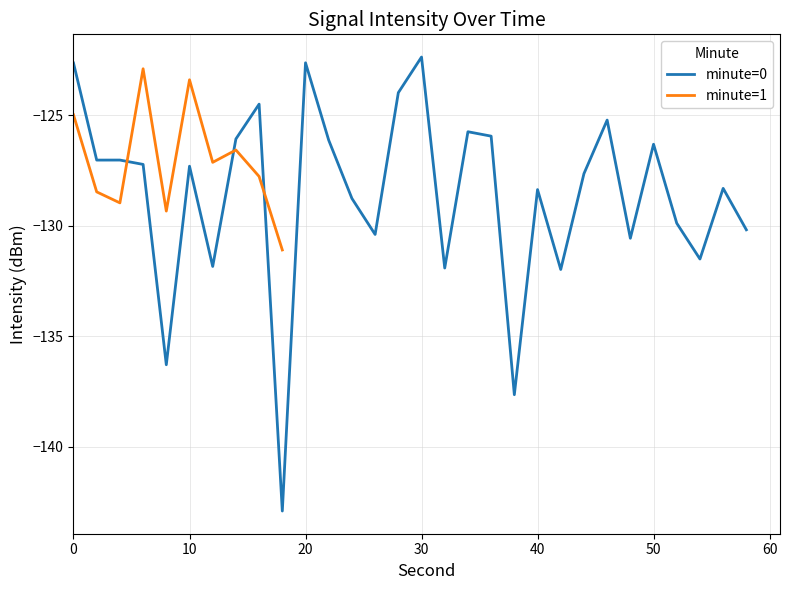

What is the difference between the highest and lowest values at 4?

1.9